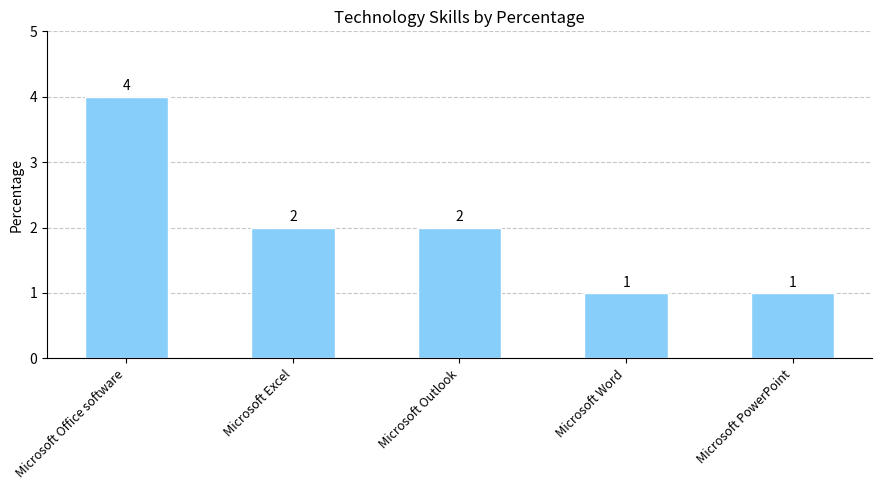

What is the ratio of the value at Microsoft Office software to the value at Microsoft Outlook?

2.0